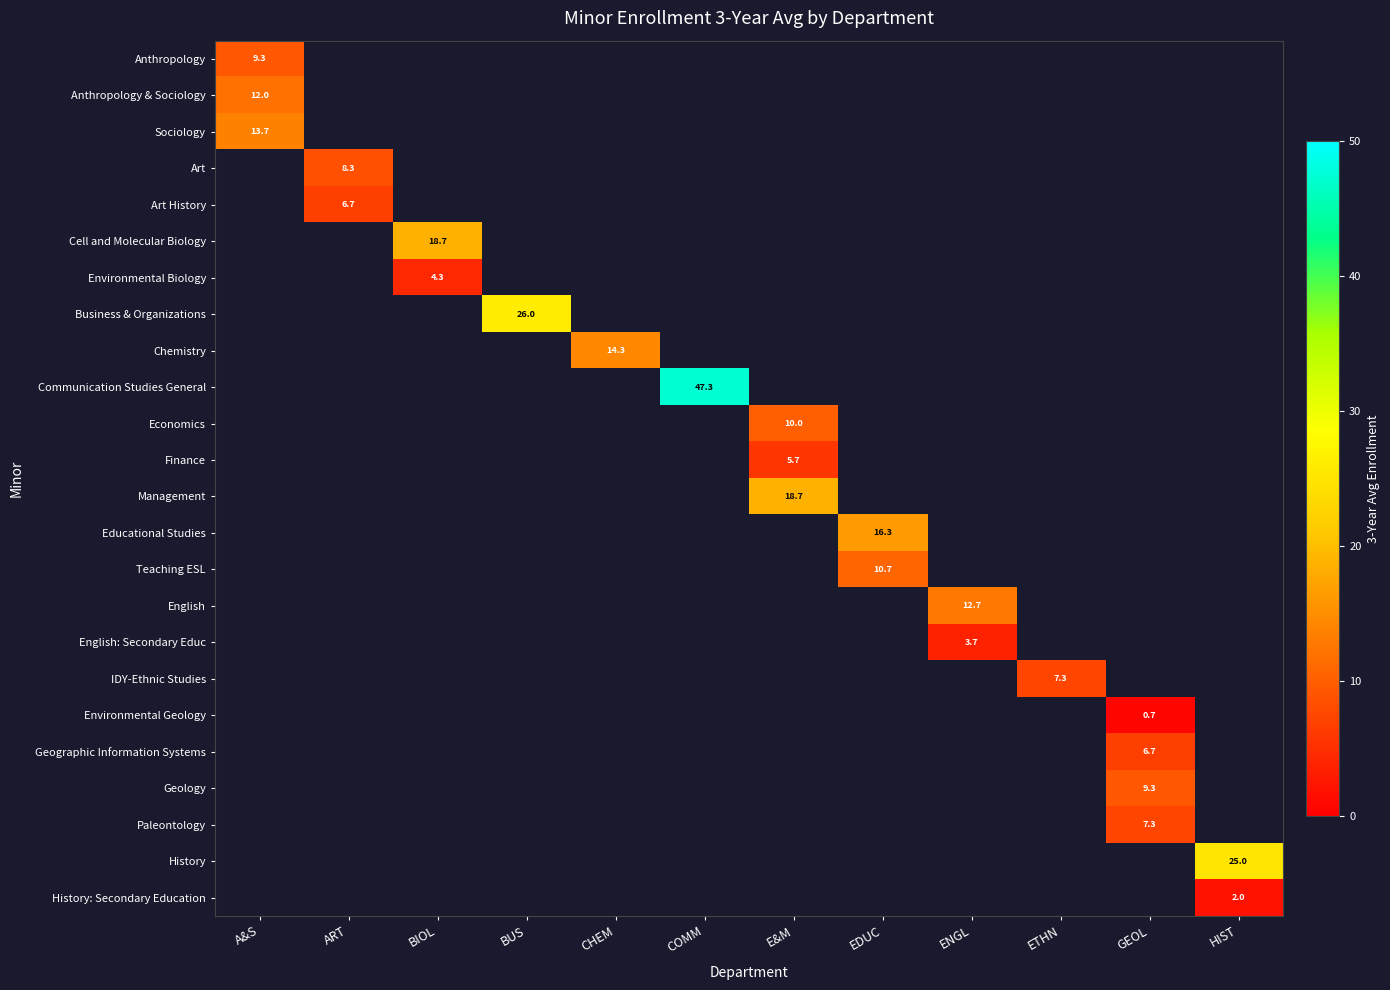

At how many categories does at least one series exceed 6?

12